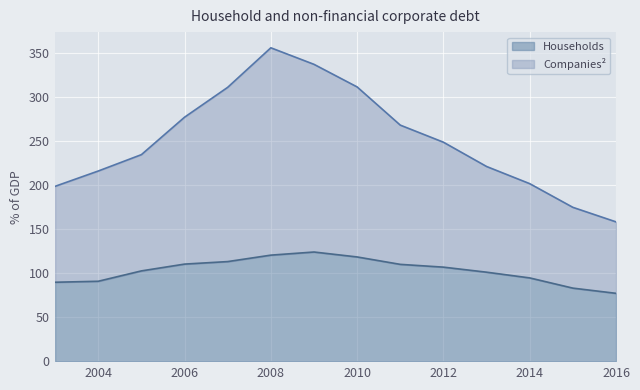

Between 2013 and 2005, which is larger?

2005